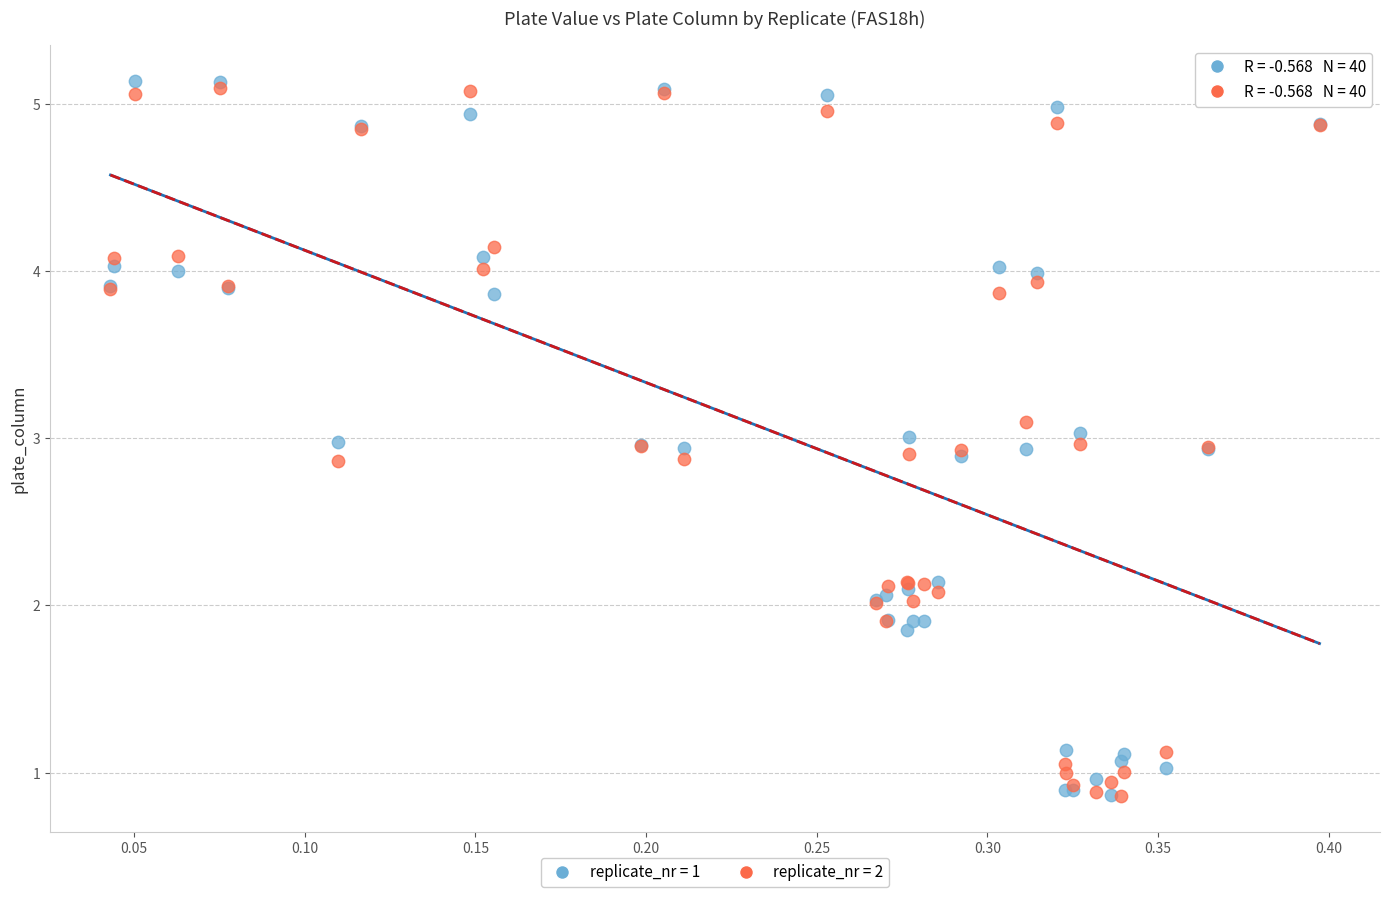

What are all the series names shown in the legend?

replicate_nr = 1, replicate_nr = 2